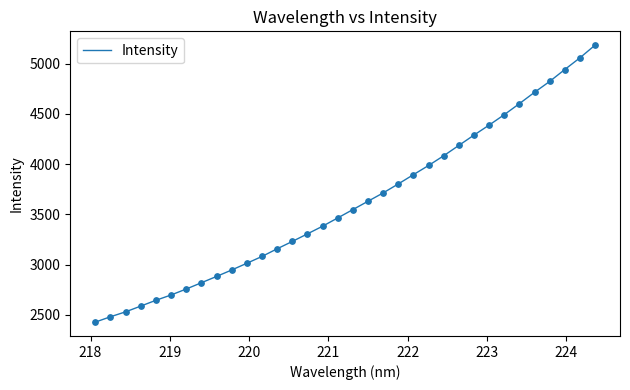

What is the difference between the maximum and minimum values?

2754.9